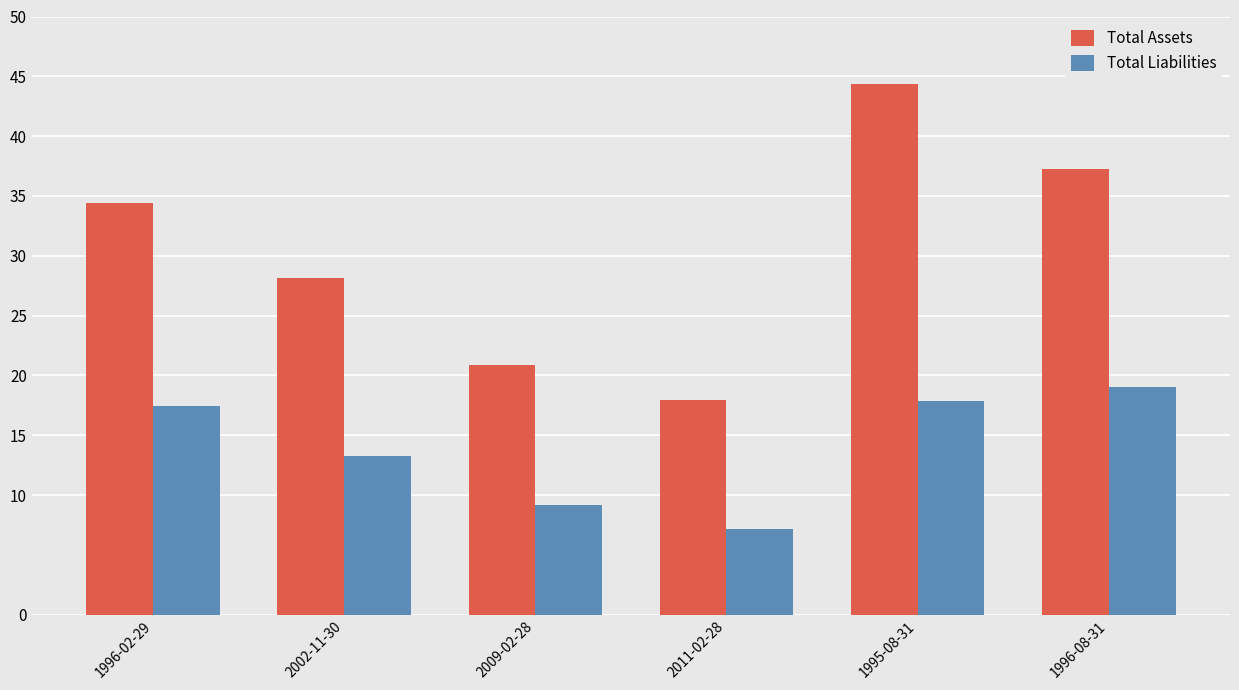

Is the value of Total Liabilities at 2009-02-28 greater than the value of Total Assets at 2002-11-30?

No